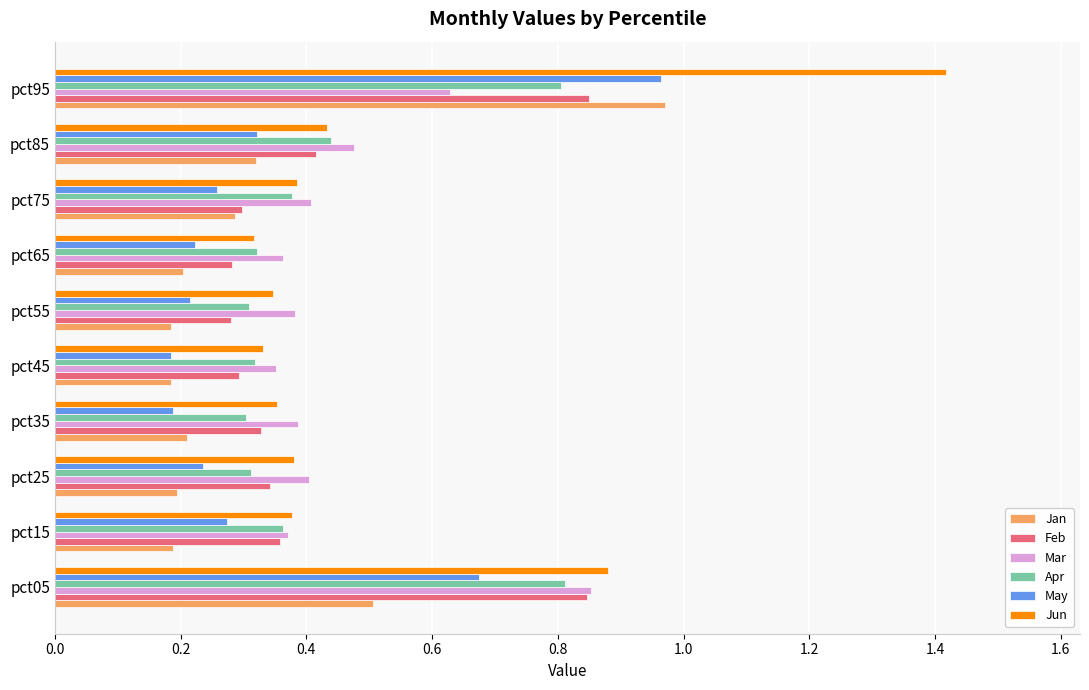

Is the value of Jun at pct75 greater than the value of Mar at pct95?

No